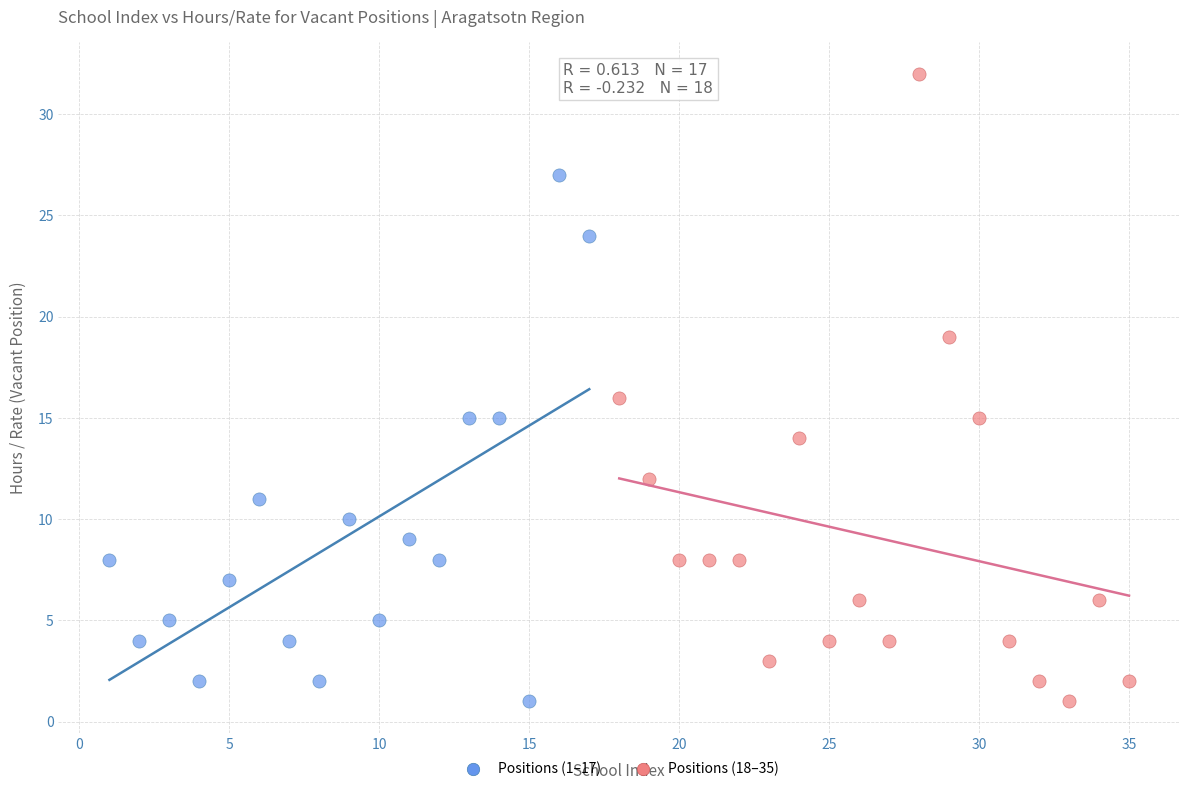

What are all the series names shown in the legend?

Positions (1–17), Positions (18–35)